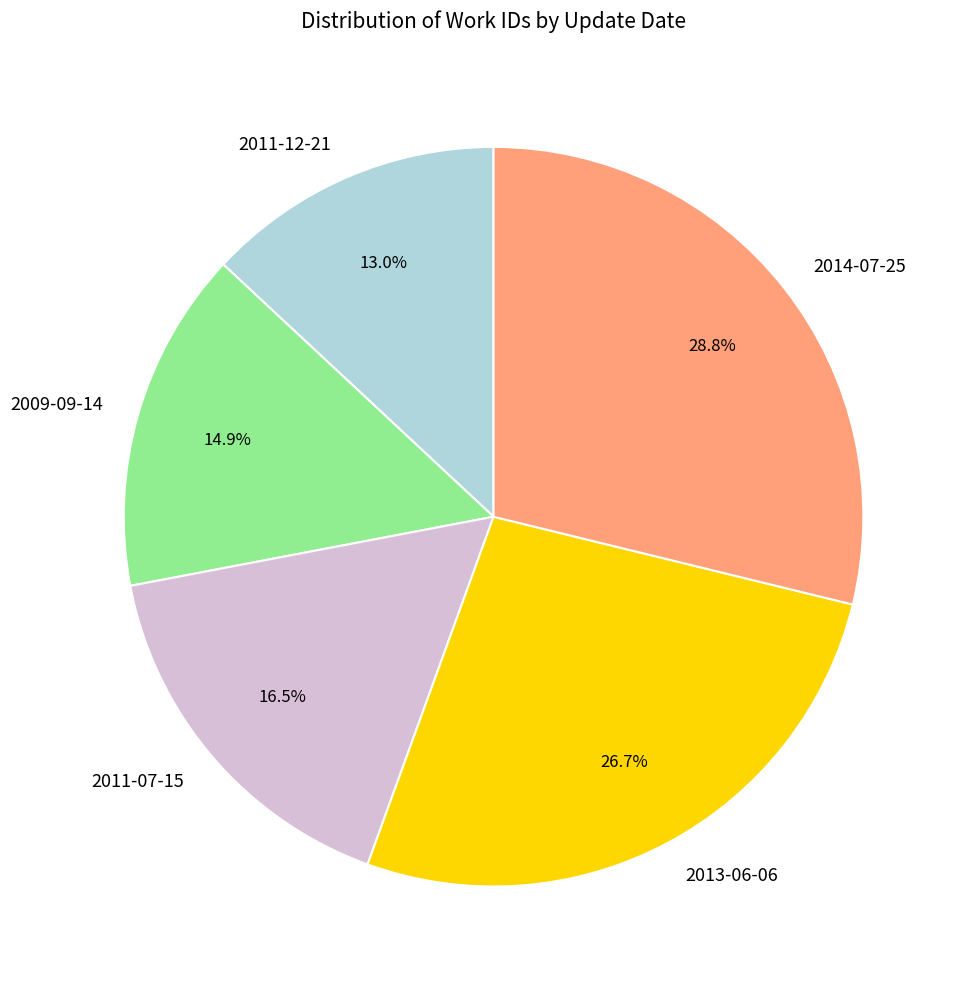

How many slices are in this pie chart?

5